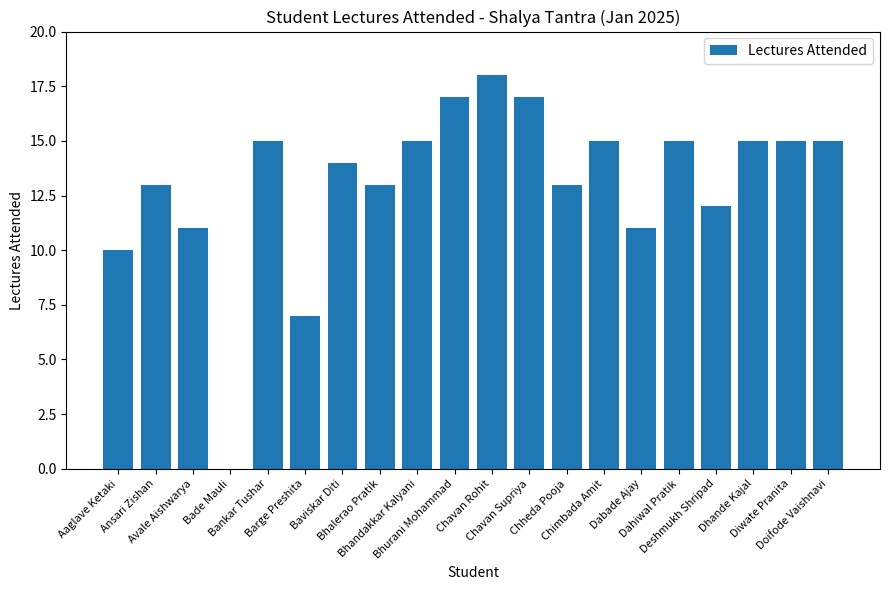

Reading left to right, what are all the values shown in this chart?

10	13	11	0	15	7	14	13	15	17	18	17	13	15	11	15	12	15	15	15